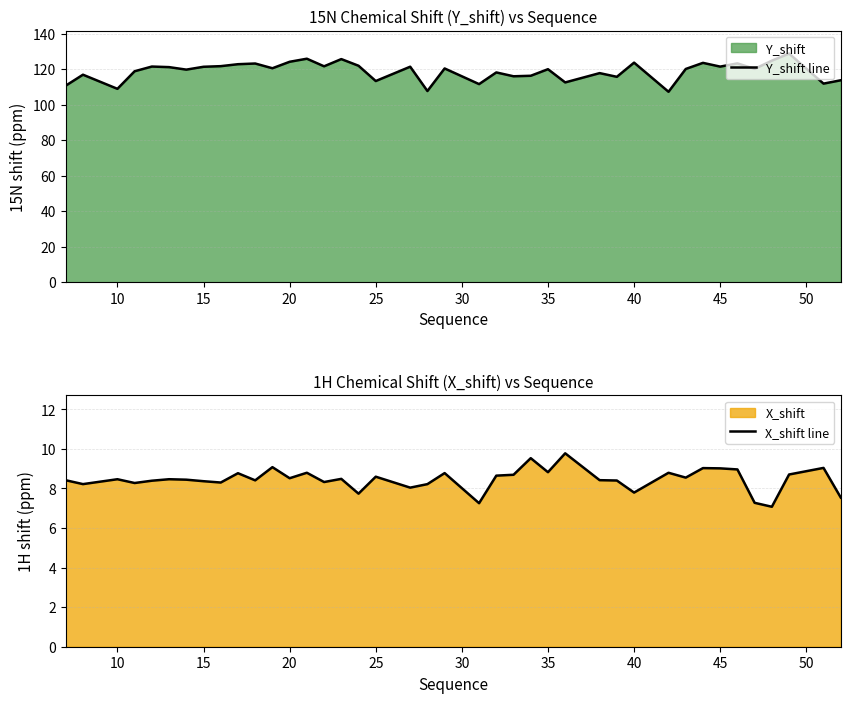

How many values in the Y_shift line series are below 120?

18